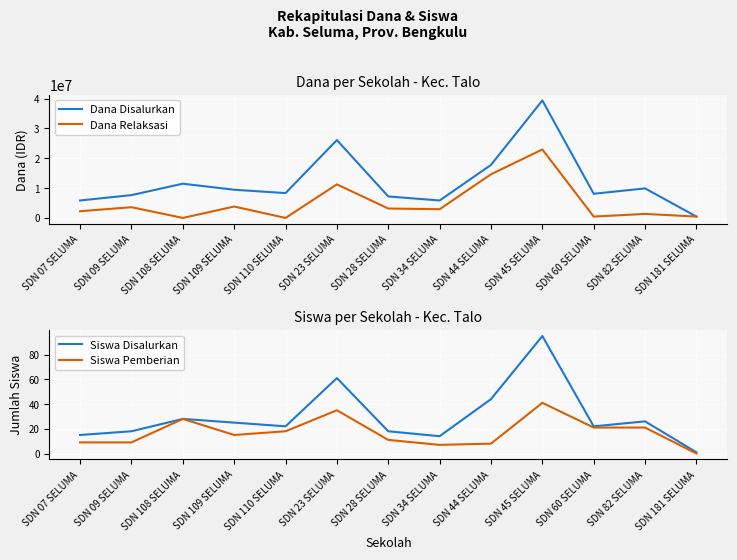

Does the chart display data point markers on the line(s)?

No